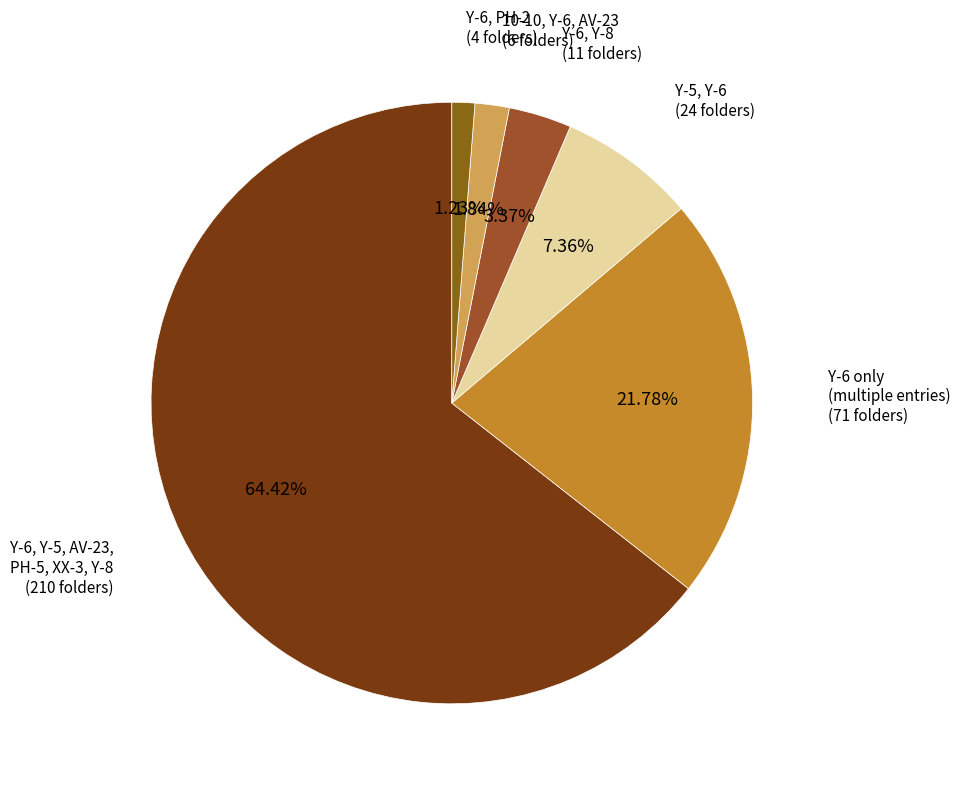

To the nearest percent, what is the average slice percentage?

17%